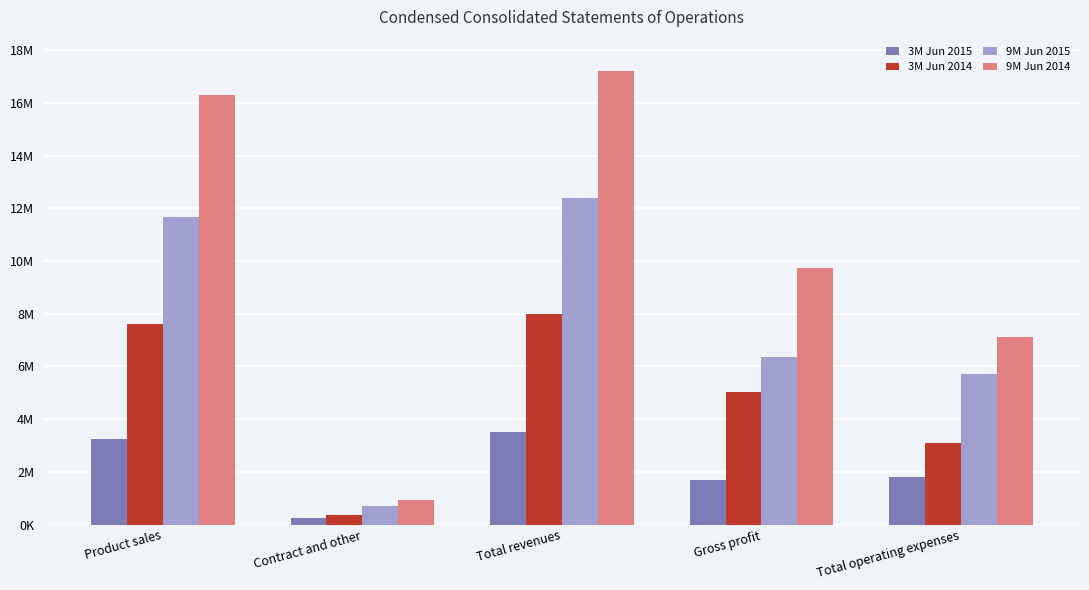

What are all the series names shown in the legend?

3M Jun 2015, 3M Jun 2014, 9M Jun 2015, 9M Jun 2014